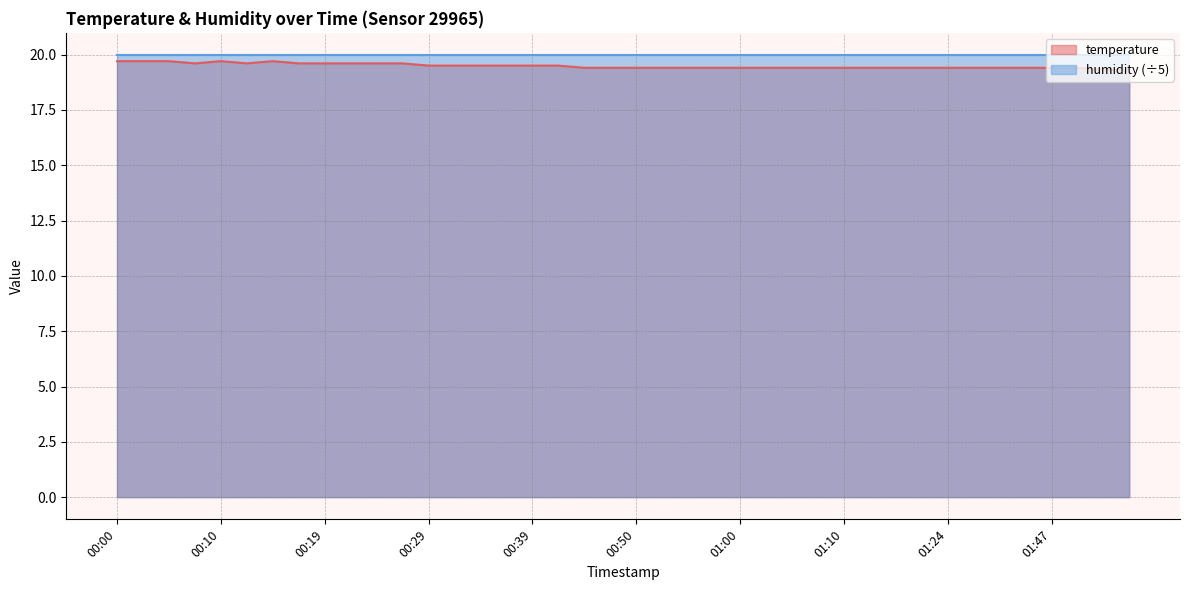

Is it true that the value at 01:15 is 26.8?

False